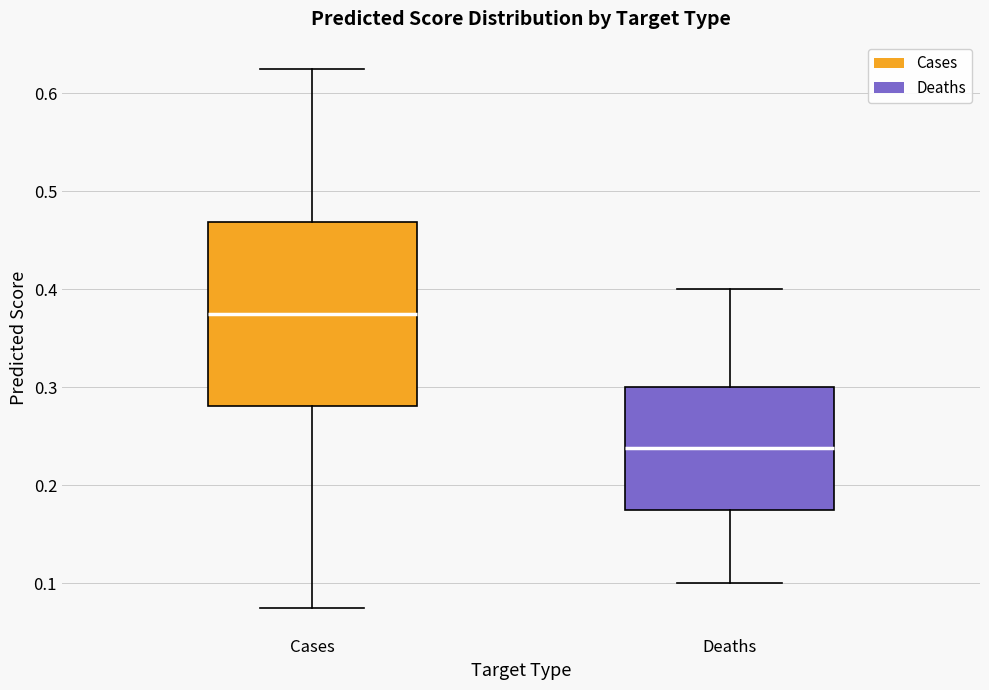

Reading left to right, read every box against the y-axis: the position of its median line, the range the box covers, and the ends of its whiskers. The values are not printed on the chart, so give them approximately, as read against the axis.

Cases: median 0.38, box 0.28 to 0.47, whiskers 0.08 to 0.63
Deaths: median 0.24, box 0.18 to 0.30, whiskers 0.10 to 0.40